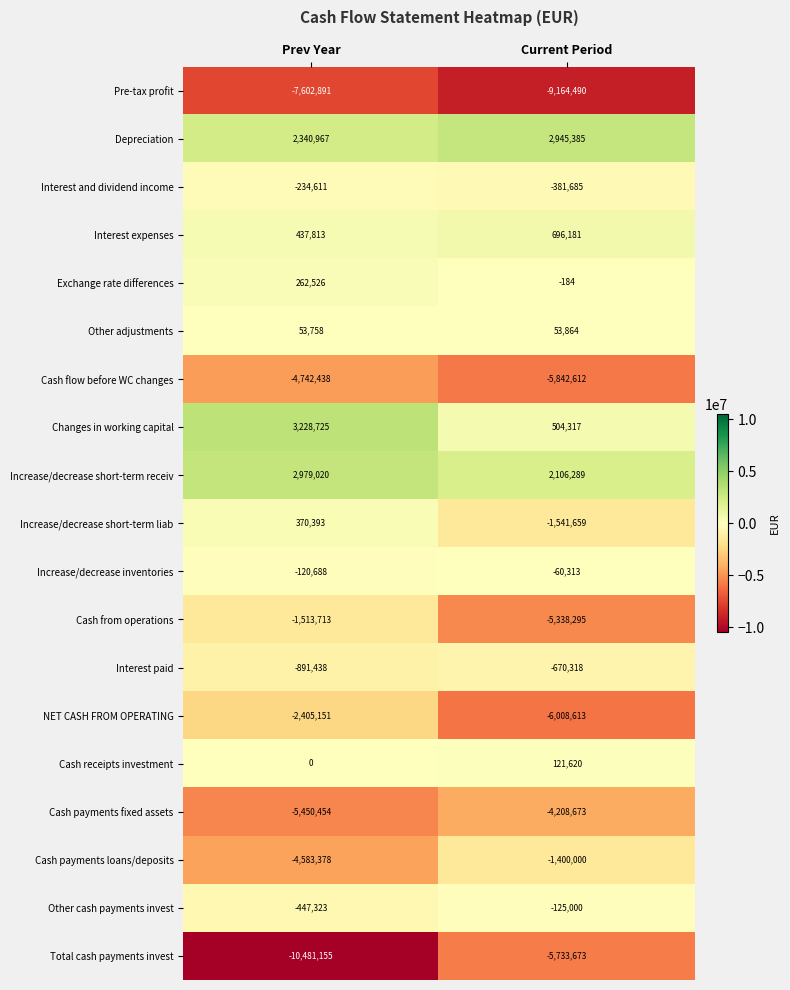

Which series has the widest spread of values?

Total cash payments invest